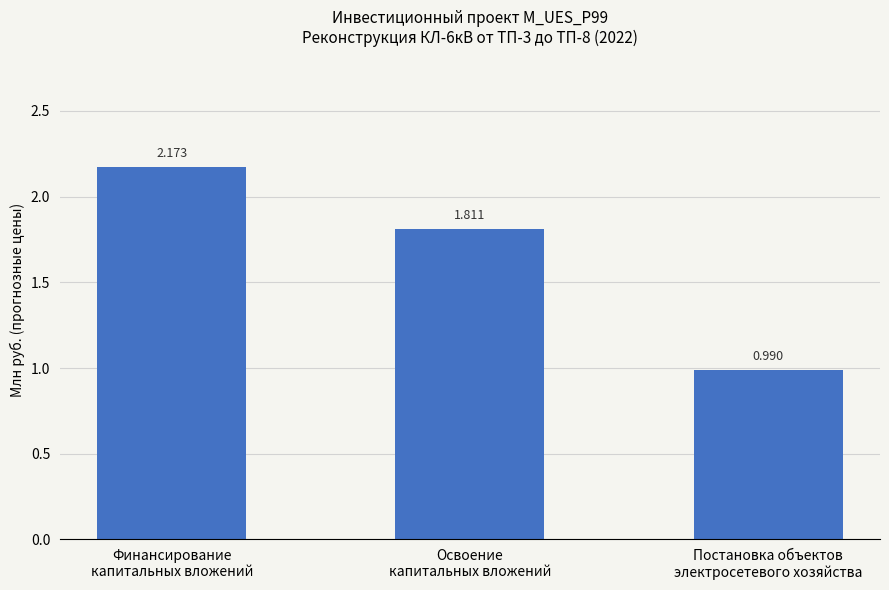

Count the number of categories in the chart.

3